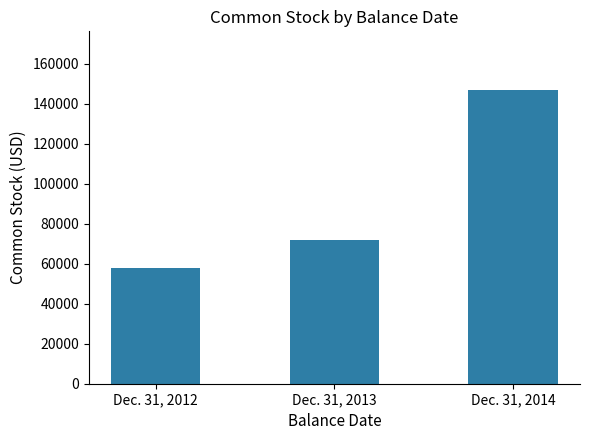

What is the sum of the values at Dec. 31, 2014 and Dec. 31, 2012?

204847